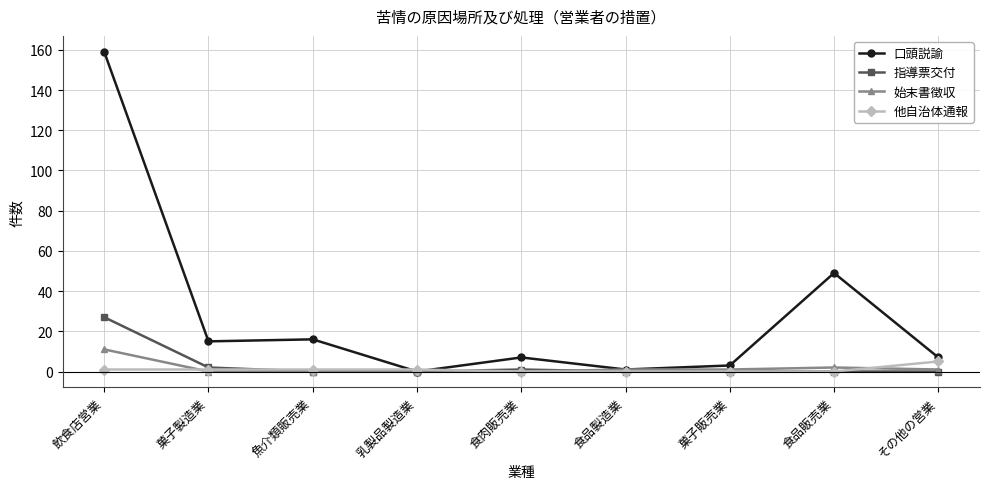

Between 飲食店営業 and 菓子販売業, which series saw the biggest shift?

口頭説諭